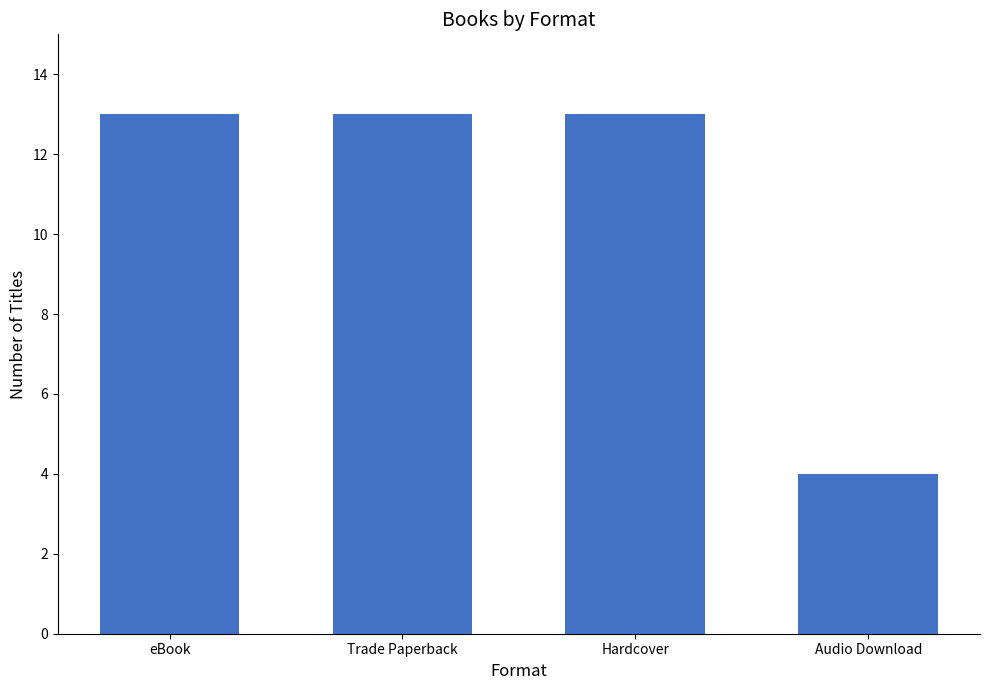

What is the change in value from Hardcover to Audio Download?

-9